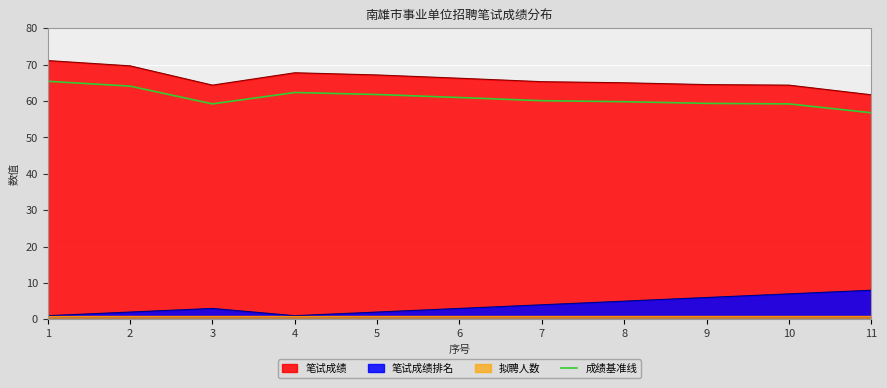

True or false: 笔试成绩排名 and 成绩基准线 cross at least once.

False